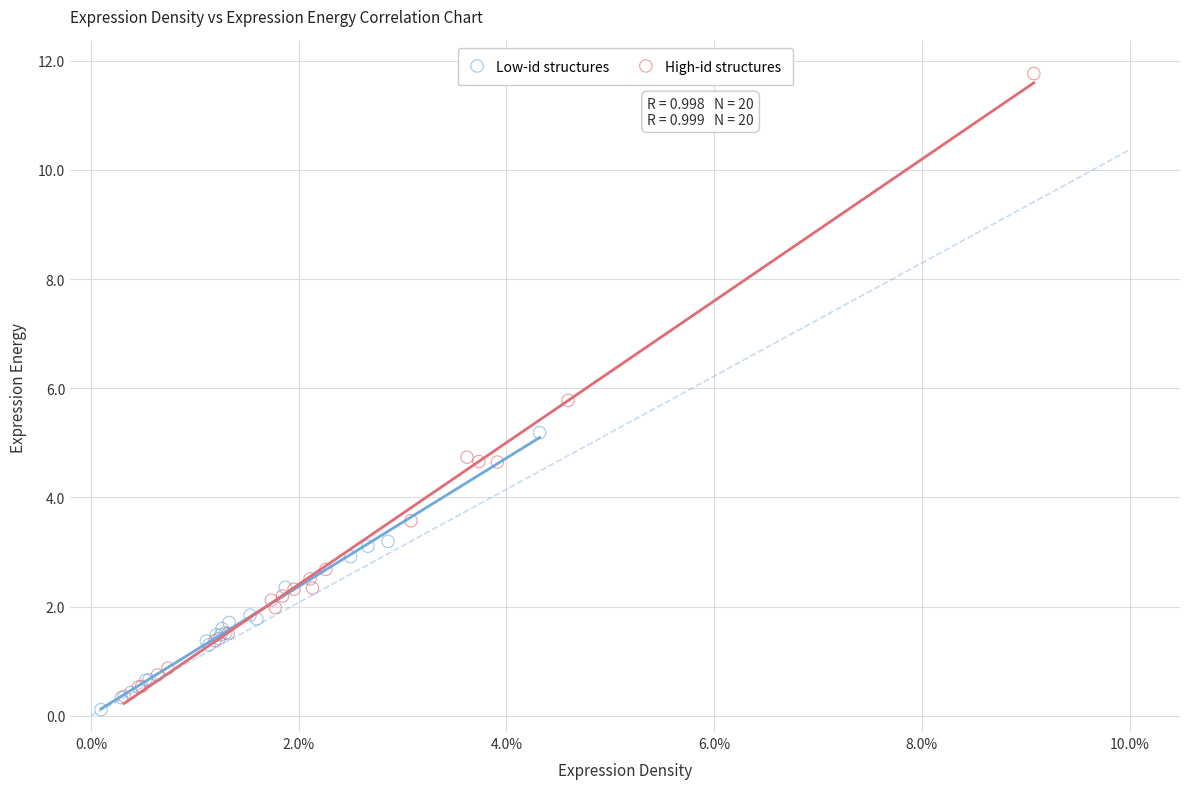

What are all the series names shown in the legend?

Low-id structures, High-id structures